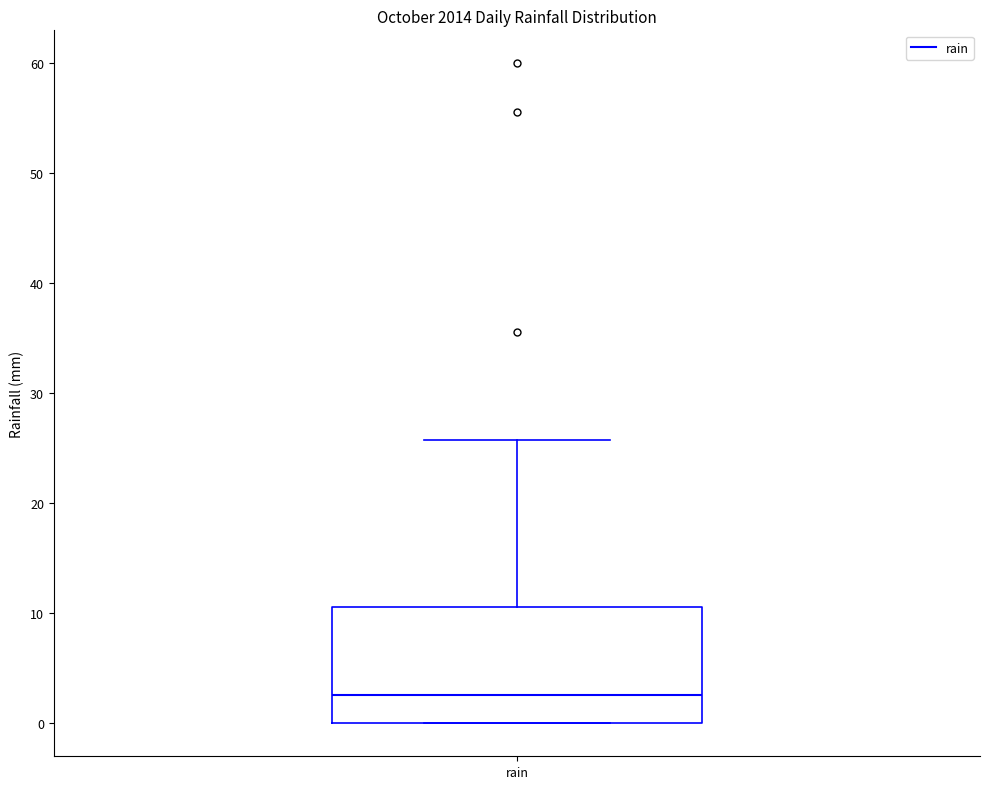

Read this box plot against the y-axis: the position of the median line, the range covered by the box, and the ends of both whiskers. The values are not printed on the chart, so give them approximately, as read against the axis.

median 3, box 0 to 11, whiskers 0 to 26